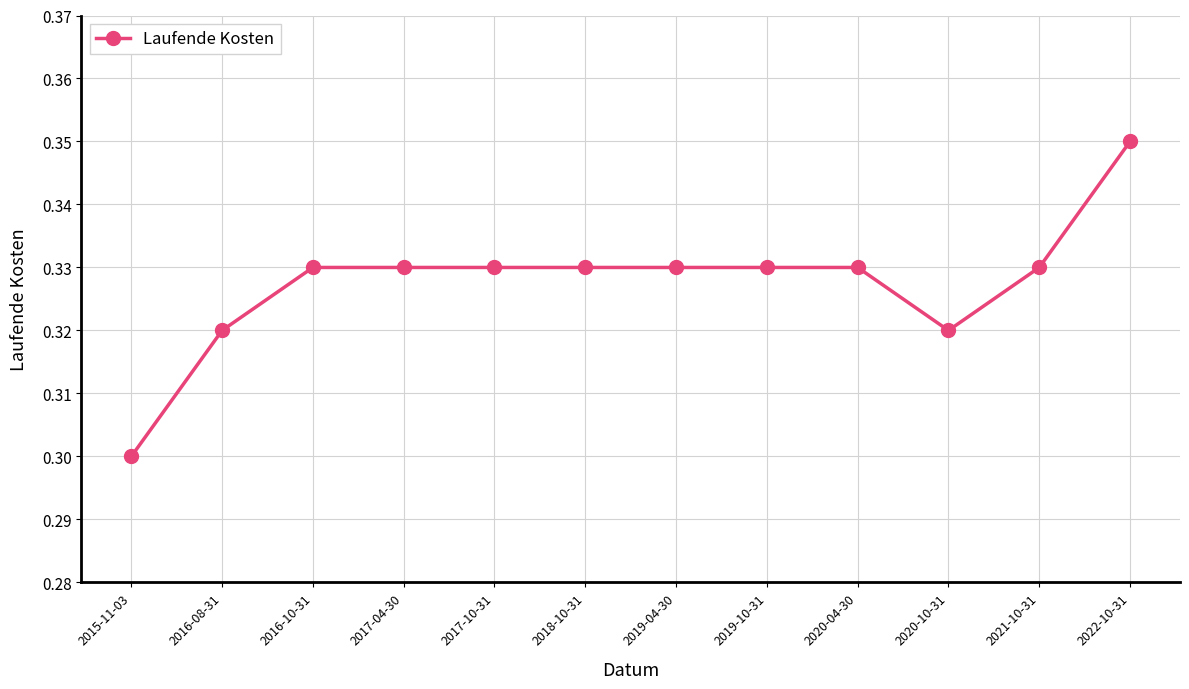

Which category has the highest value across all series?

2022-10-31